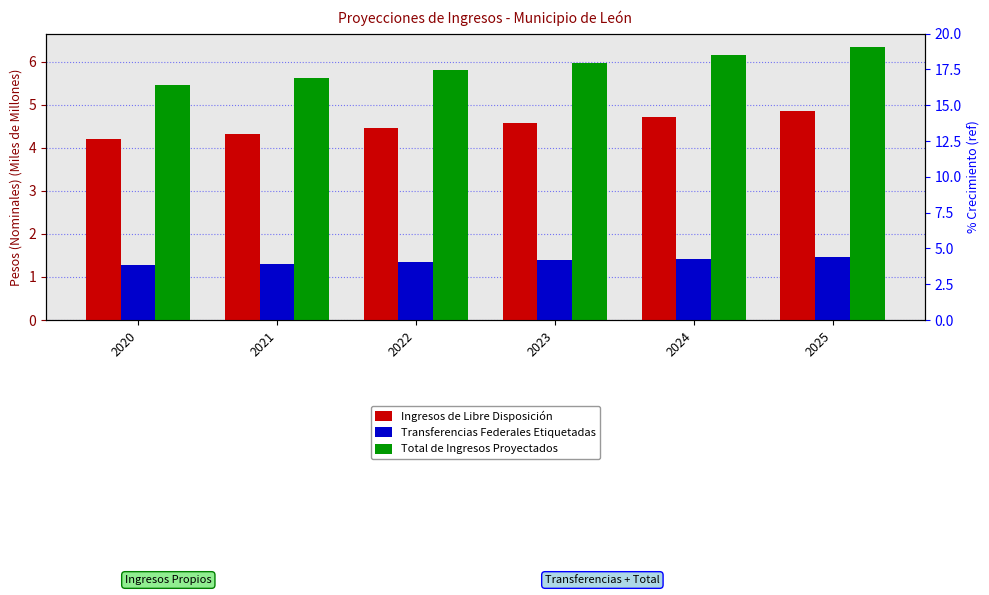

Reading left to right, what are all the values shown in this chart?

Ingresos de Libre Disposición: 2020=4.2	2021=4.3	2022=4.5	2023=4.6	2024=4.7	2025=4.9
Transferencias Federales Etiquetadas: 2020=1.3	2021=1.3	2022=1.3	2023=1.4	2024=1.4	2025=1.5
Total de Ingresos Proyectados: 2020=5.5	2021=5.6	2022=5.8	2023=6.0	2024=6.2	2025=6.3